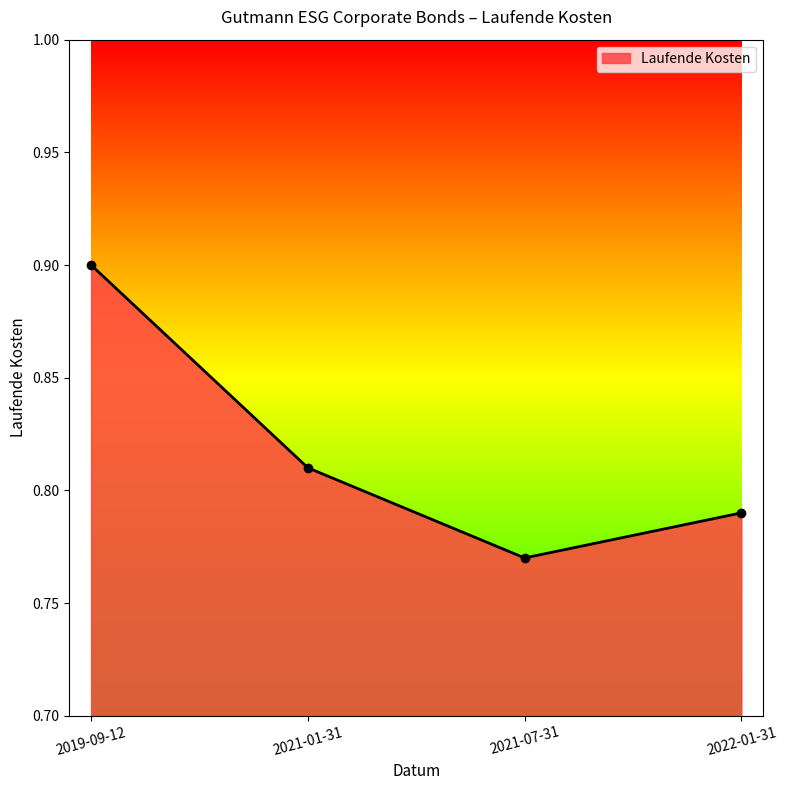

Between 2019-09-12 and 2022-01-31, which is larger?

2019-09-12